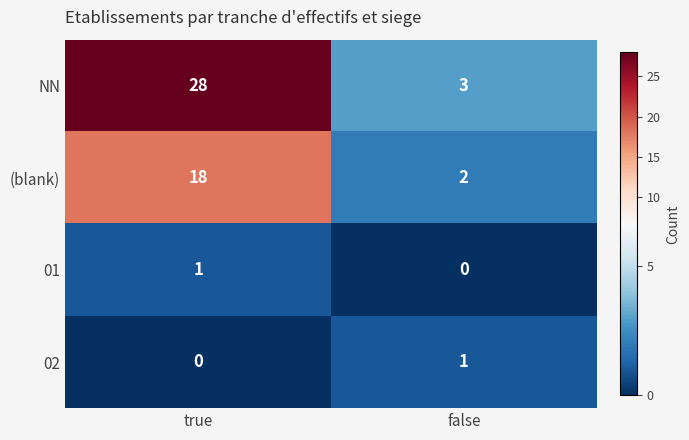

Rank the series at false from lowest to highest value.

01, 02, (blank), NN